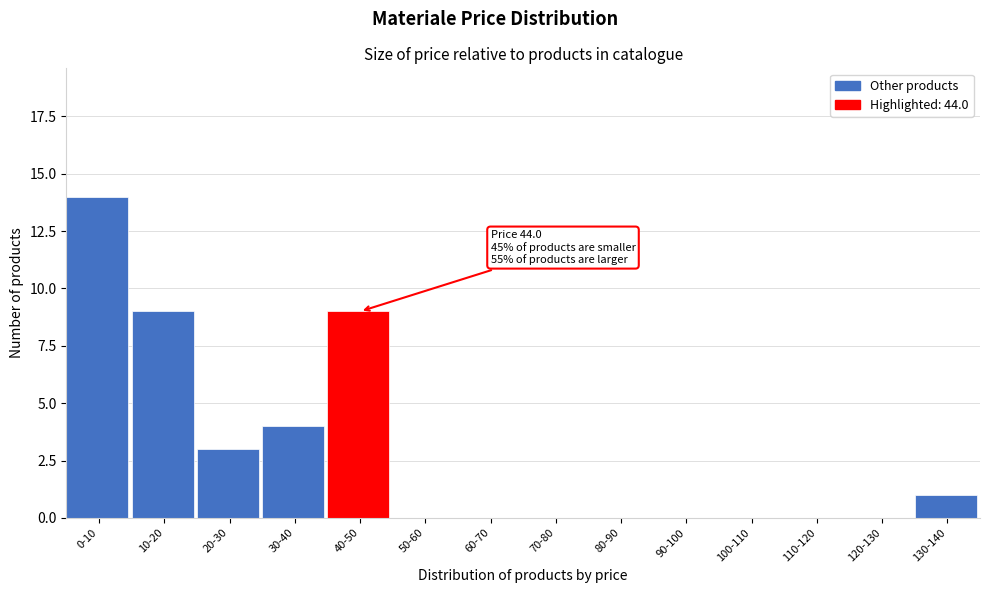

Reading left to right, list all the values displayed in this chart.

0-10=14	10-20=9	20-30=3	30-40=4	40-50=9	50-60=0	60-70=0	70-80=0	80-90=0	90-100=0	100-110=0	110-120=0	120-130=0	130-140=1